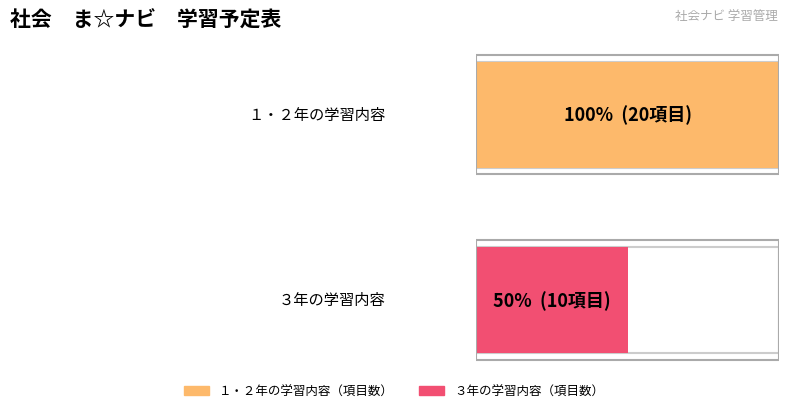

List the series in order of their overall mean, highest first.

１・２年の学習内容, ３年の学習内容